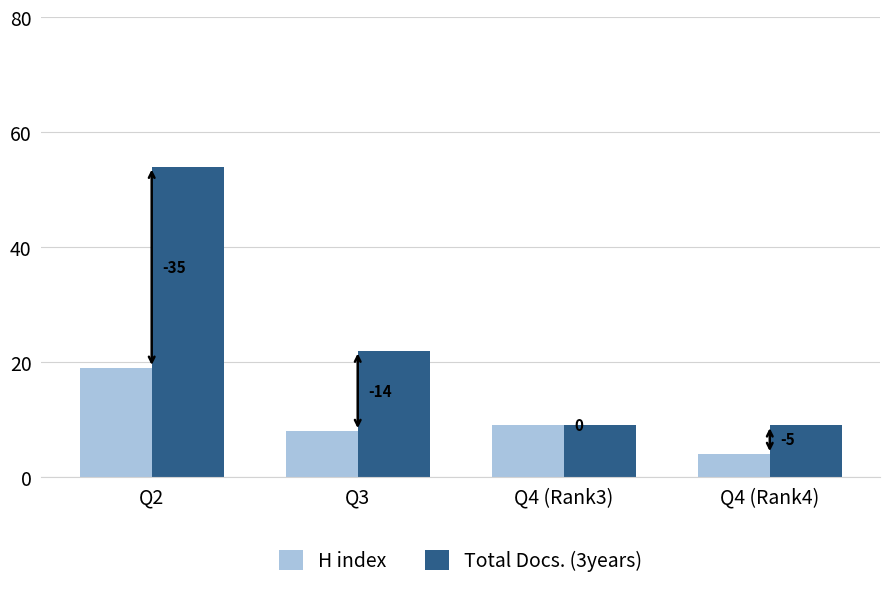

How many bars are there in each group?

2